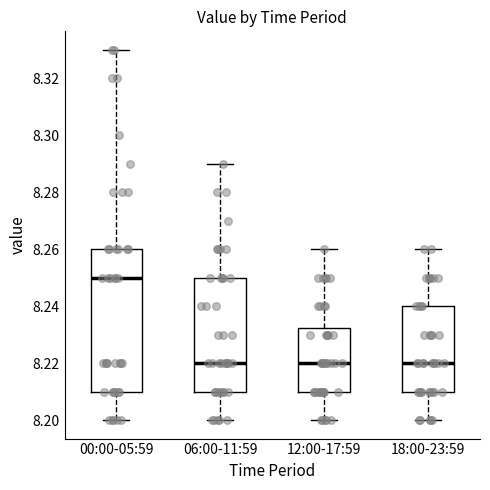

Comparing the boxes themselves (not the whiskers), which one is the tallest?

00:00-05:59